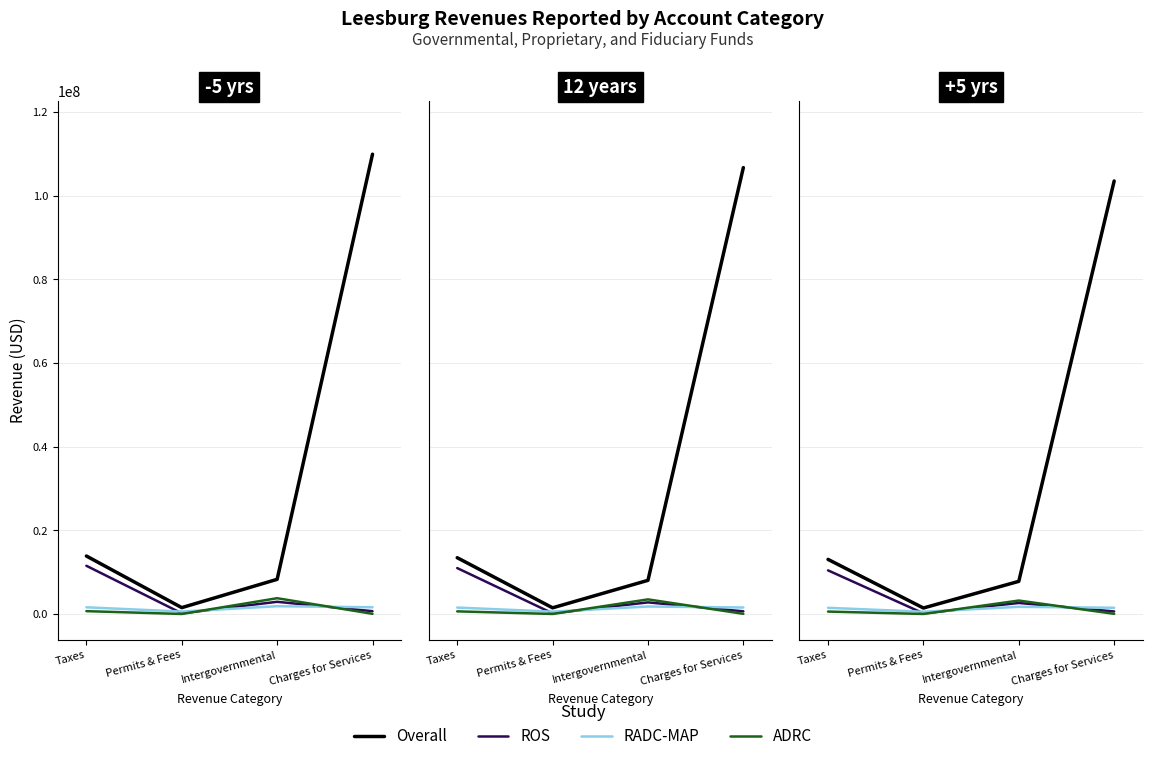

List the series in order of their peak value, lowest first.

RADC-MAP, ADRC, ROS, Overall